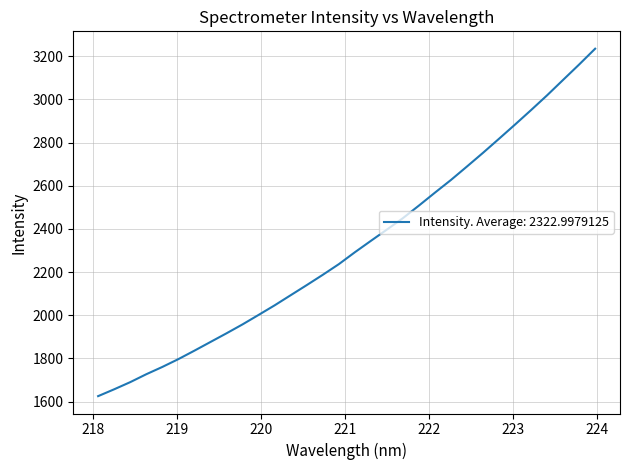

What is the difference between the maximum and minimum values?

1608.9